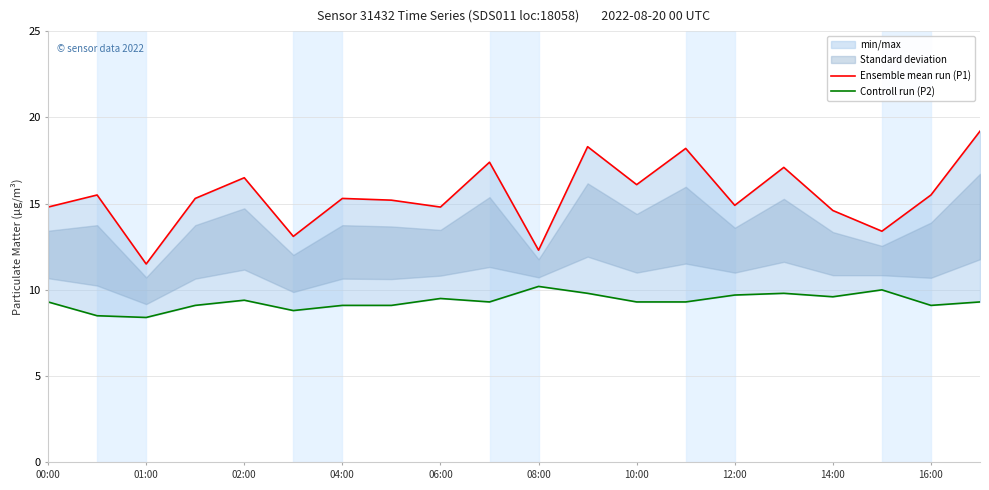

Where is the first local maximum for Ensemble mean run (P1)?

01:00